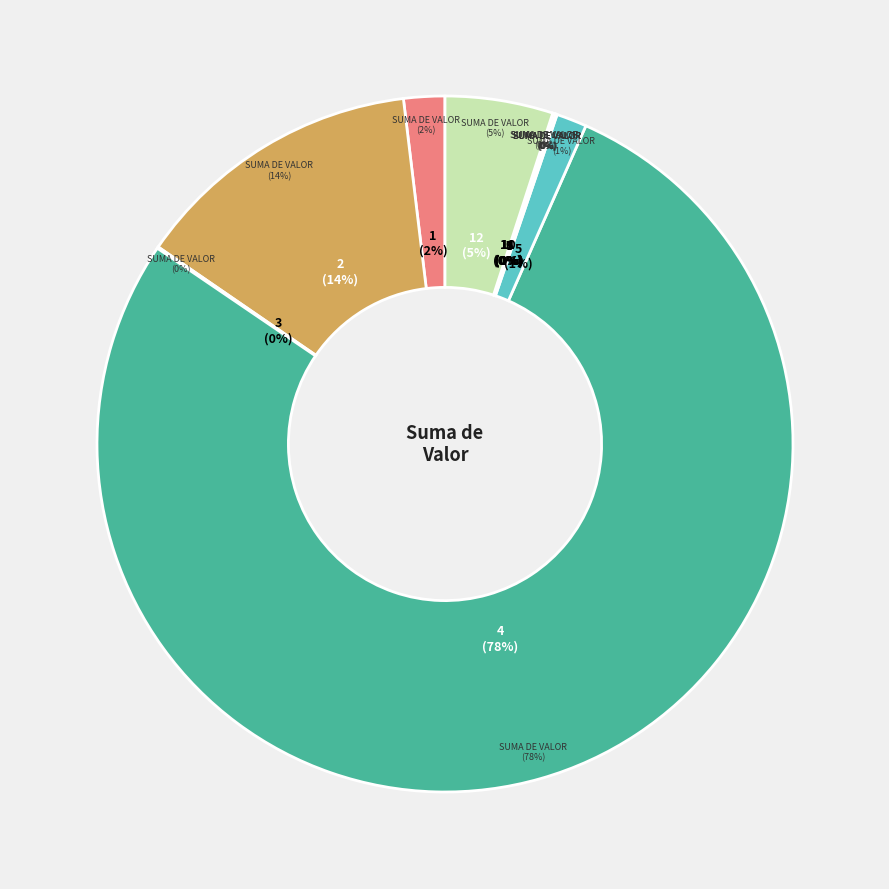

To the nearest percent, what portion does 12 represent?

5%